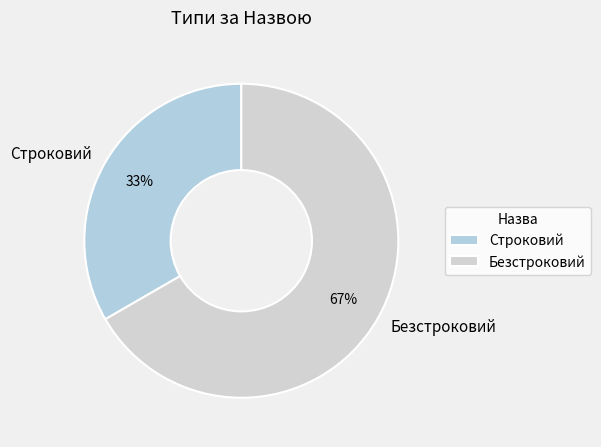

Approximately how many times larger is the value at Безстроковий compared to Строковий?

2.0